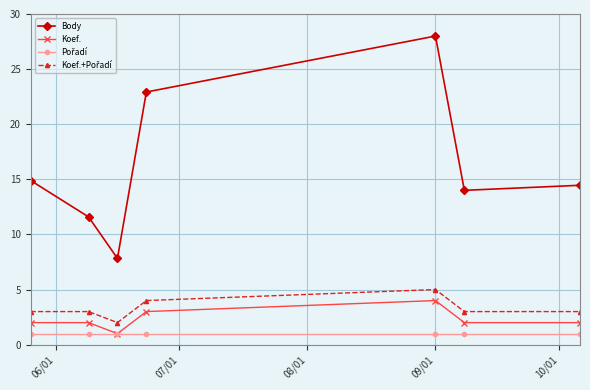

Which series has the largest total across all categories?

Body